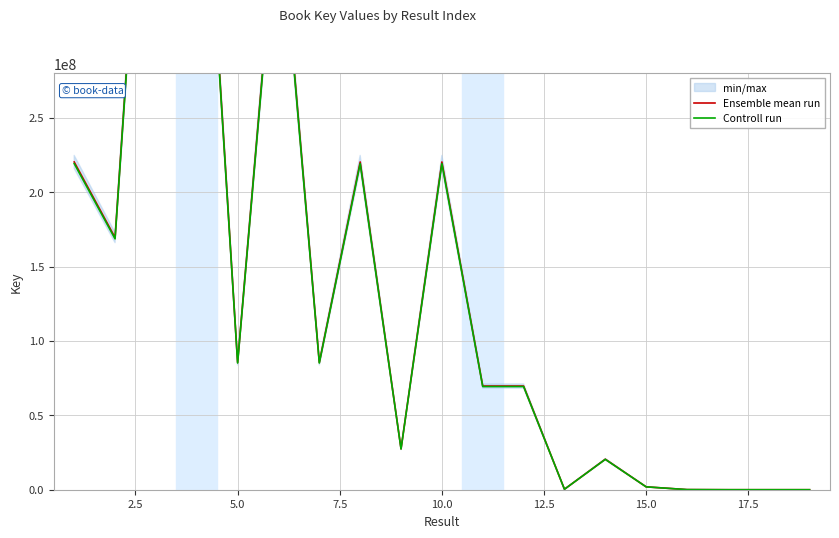

How many lines are shown in the chart?

2